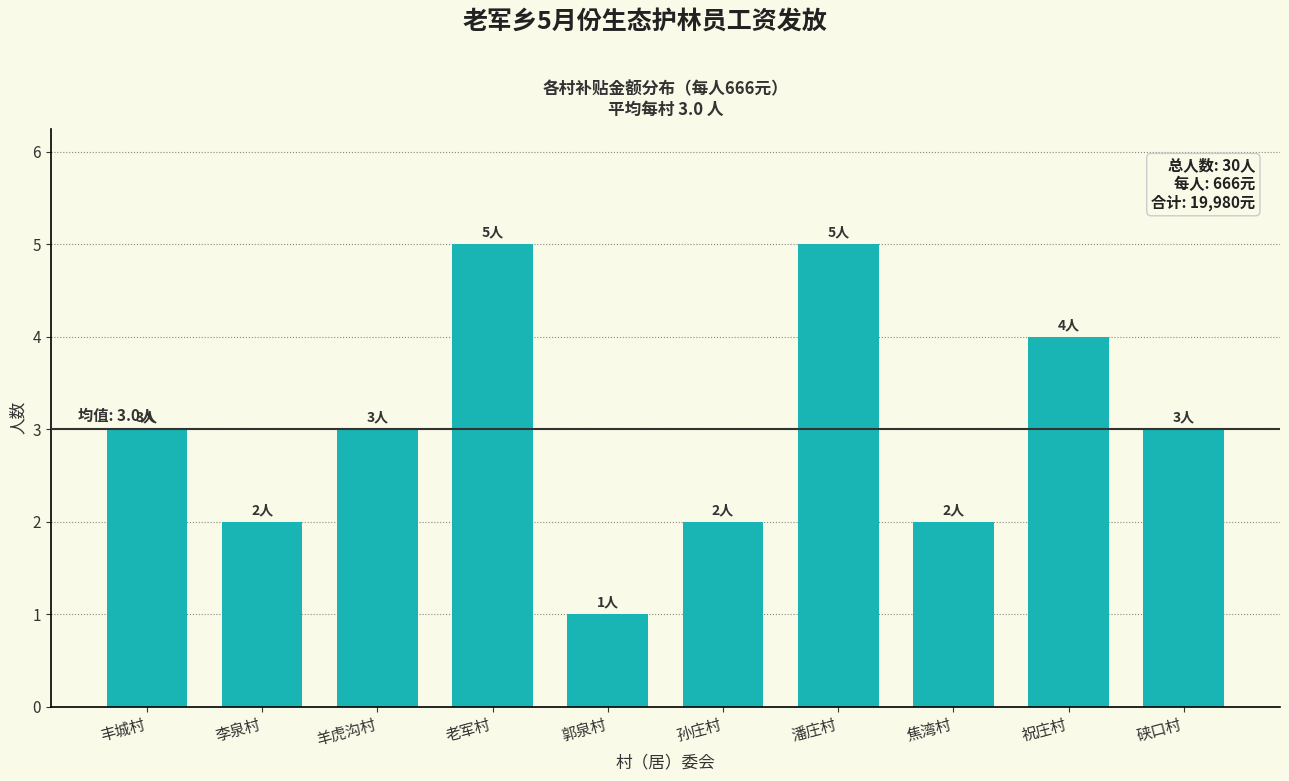

Reading left to right, transcribe all the data shown in this chart.

3	2	3	5	1	2	5	2	4	3